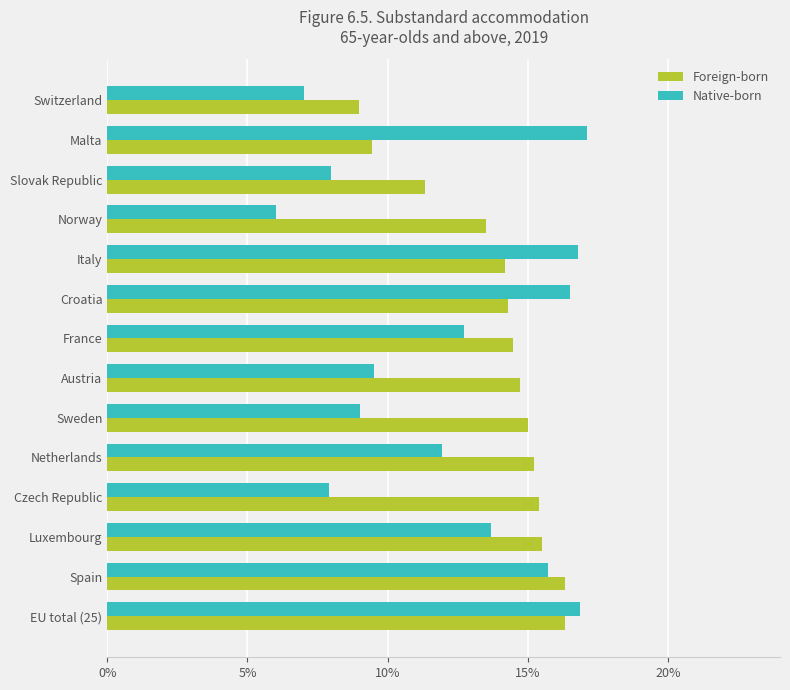

List the series in order of their overall mean, highest first.

Foreign-born, Native-born